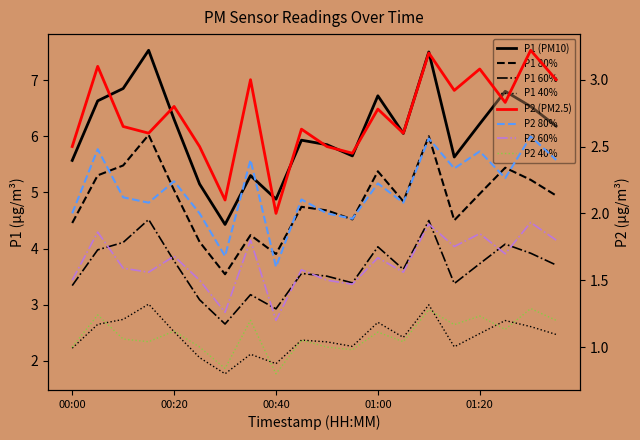

True or false: P2 has a value of 4.2 at 00:35.

False